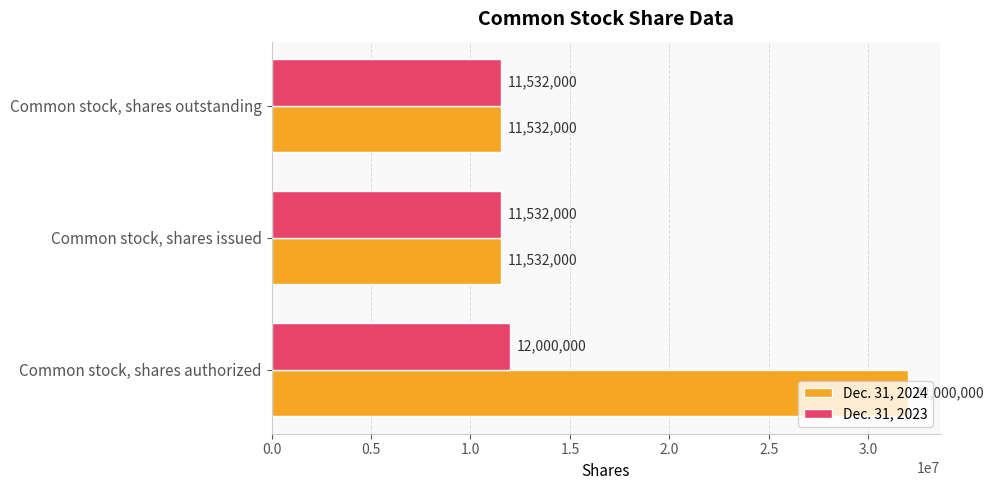

At which category is the sum across all series the highest?

Common stock, shares authorized